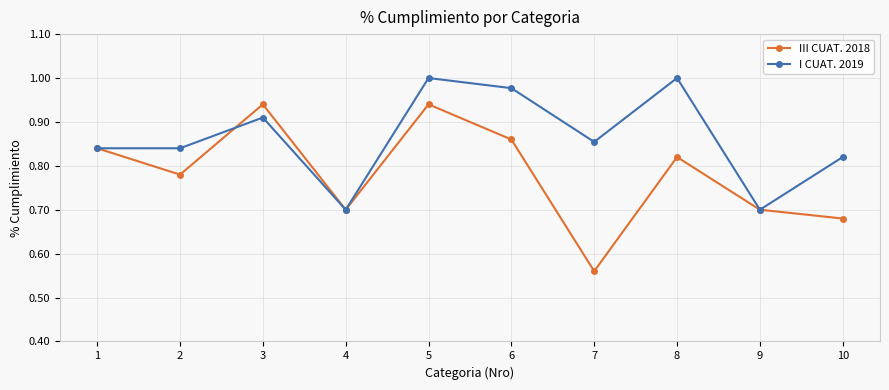

What is the difference between the I CUAT. 2019 values at 4 and 3?

0.2